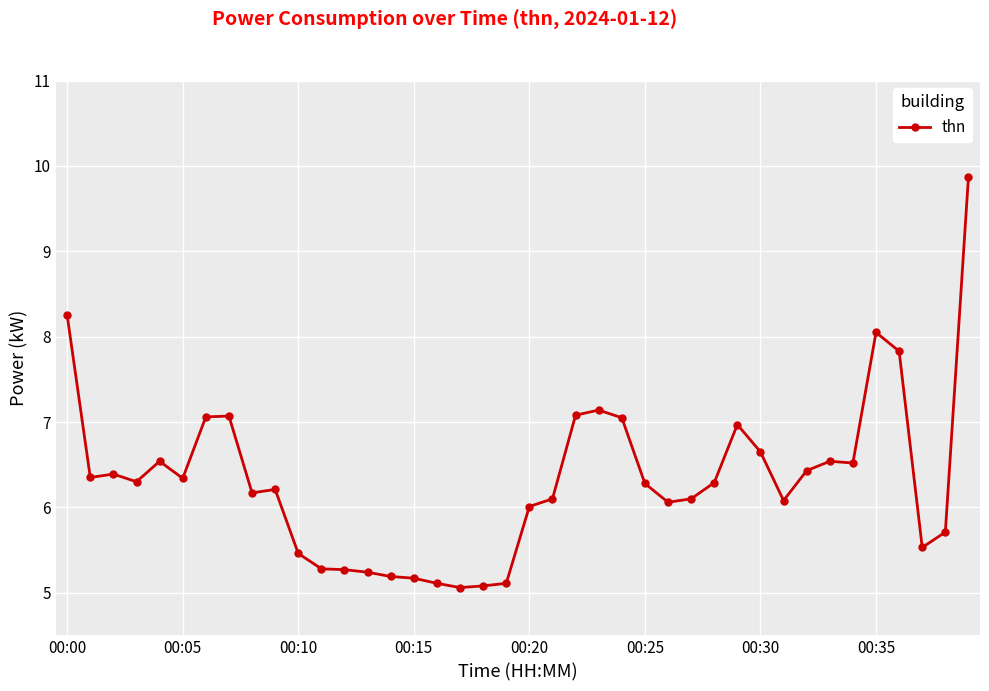

True or false: the data has more than 0 interior local peaks.

True